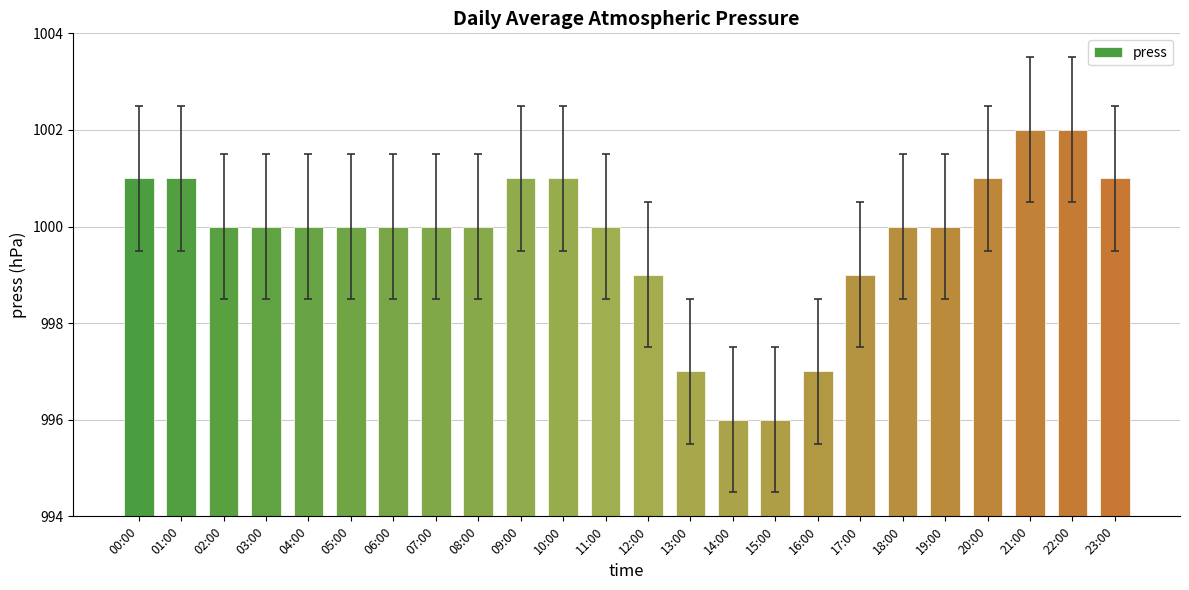

What is the smallest value displayed?

996